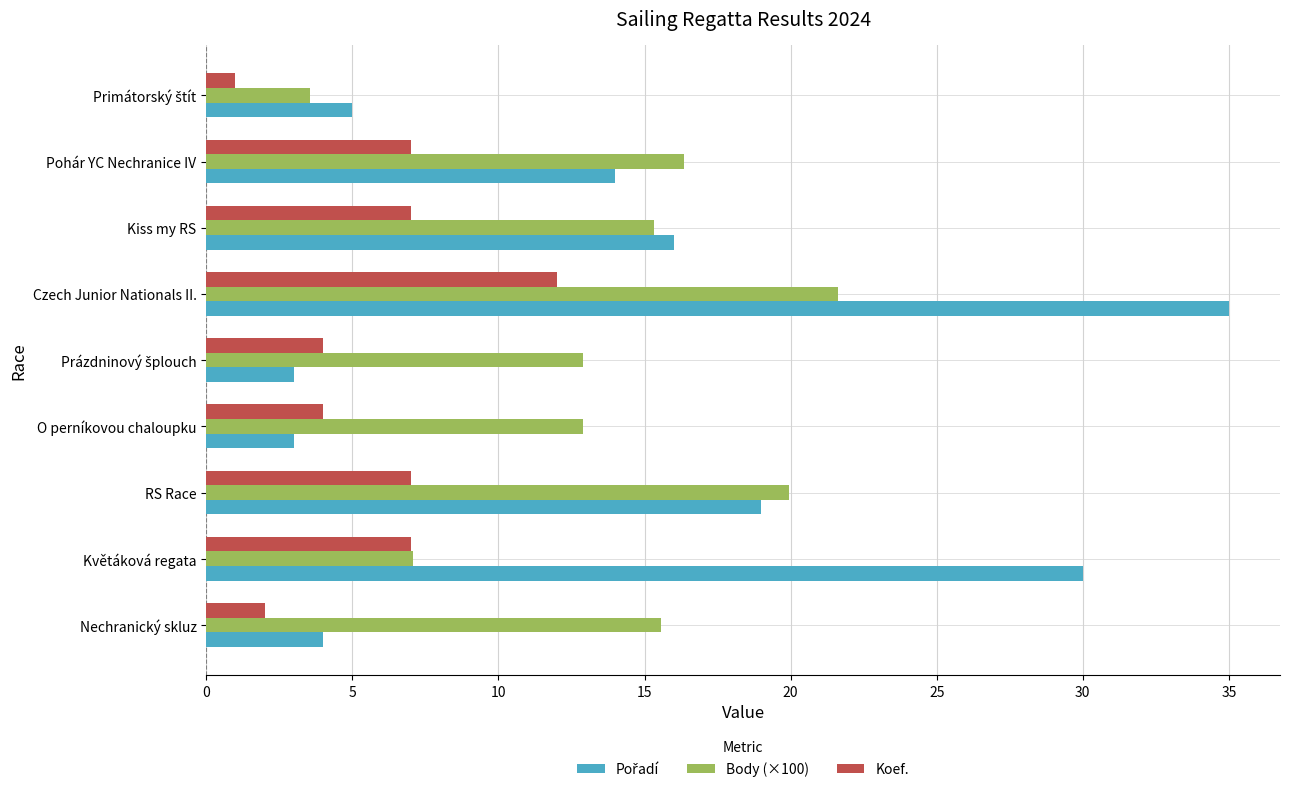

How many Koef. values are between 4 and 7?

6